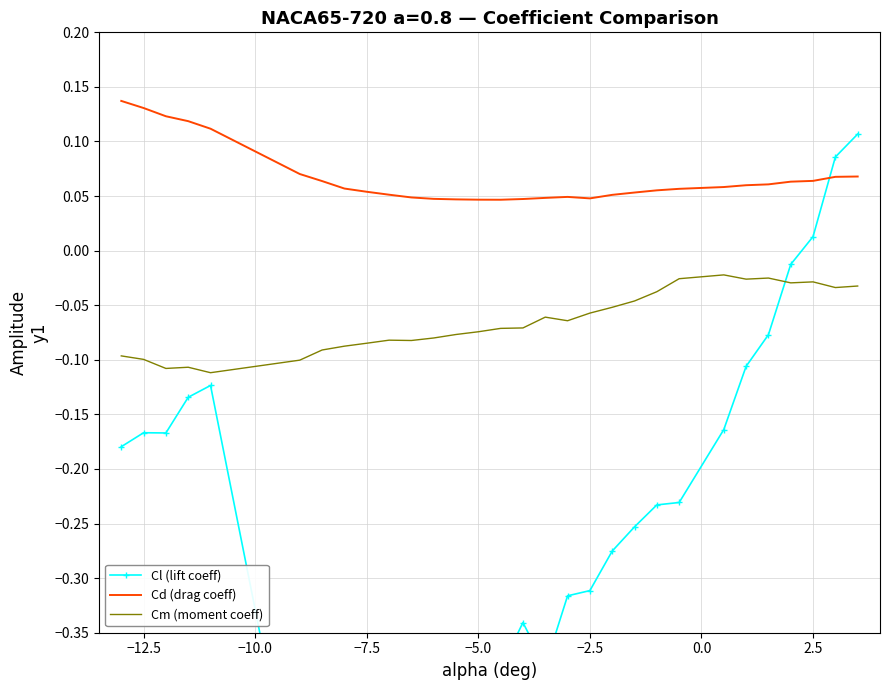

Rank the series by their maximum value, from highest to lowest.

Cd (drag coeff), Cl (lift coeff), Cm (moment coeff)